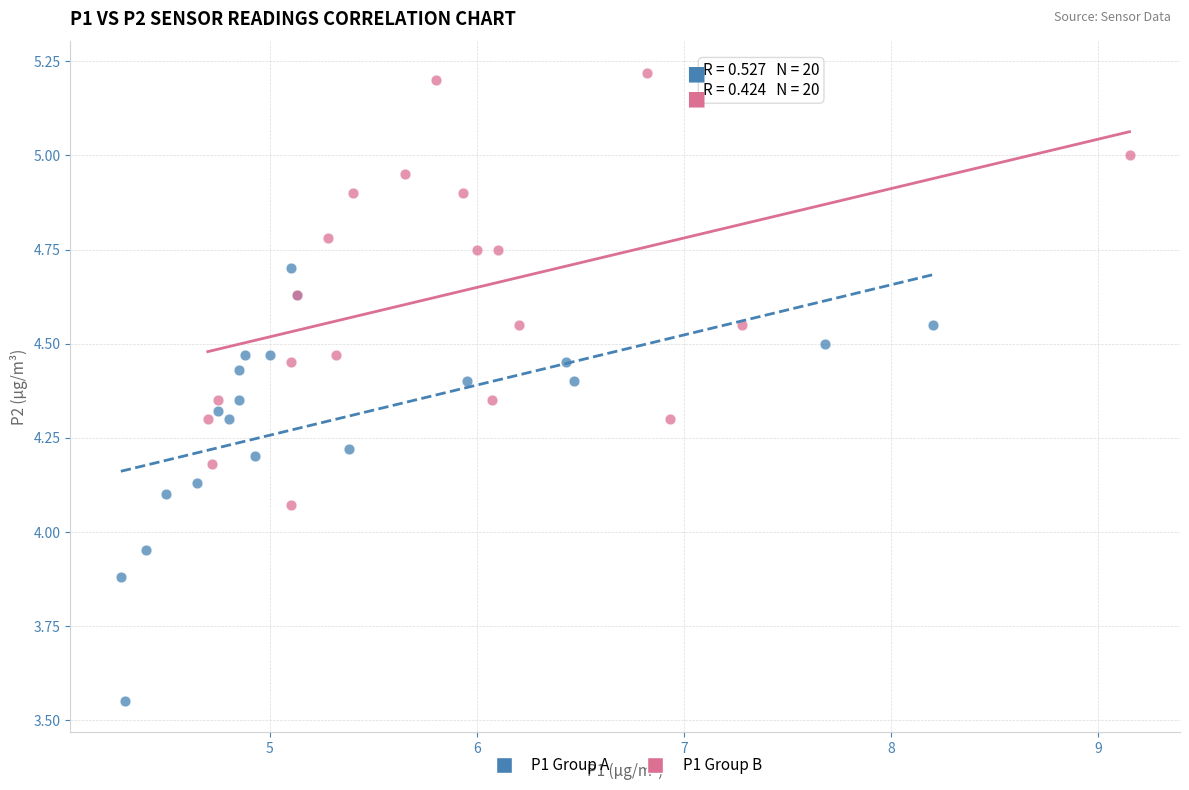

Which series contains the highest Y value?

P1 Group B